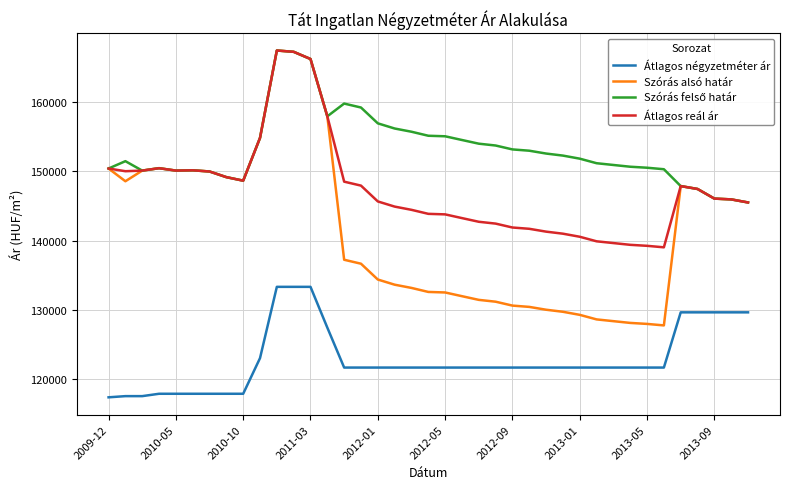

What is the minimum value shown in the chart?

117398